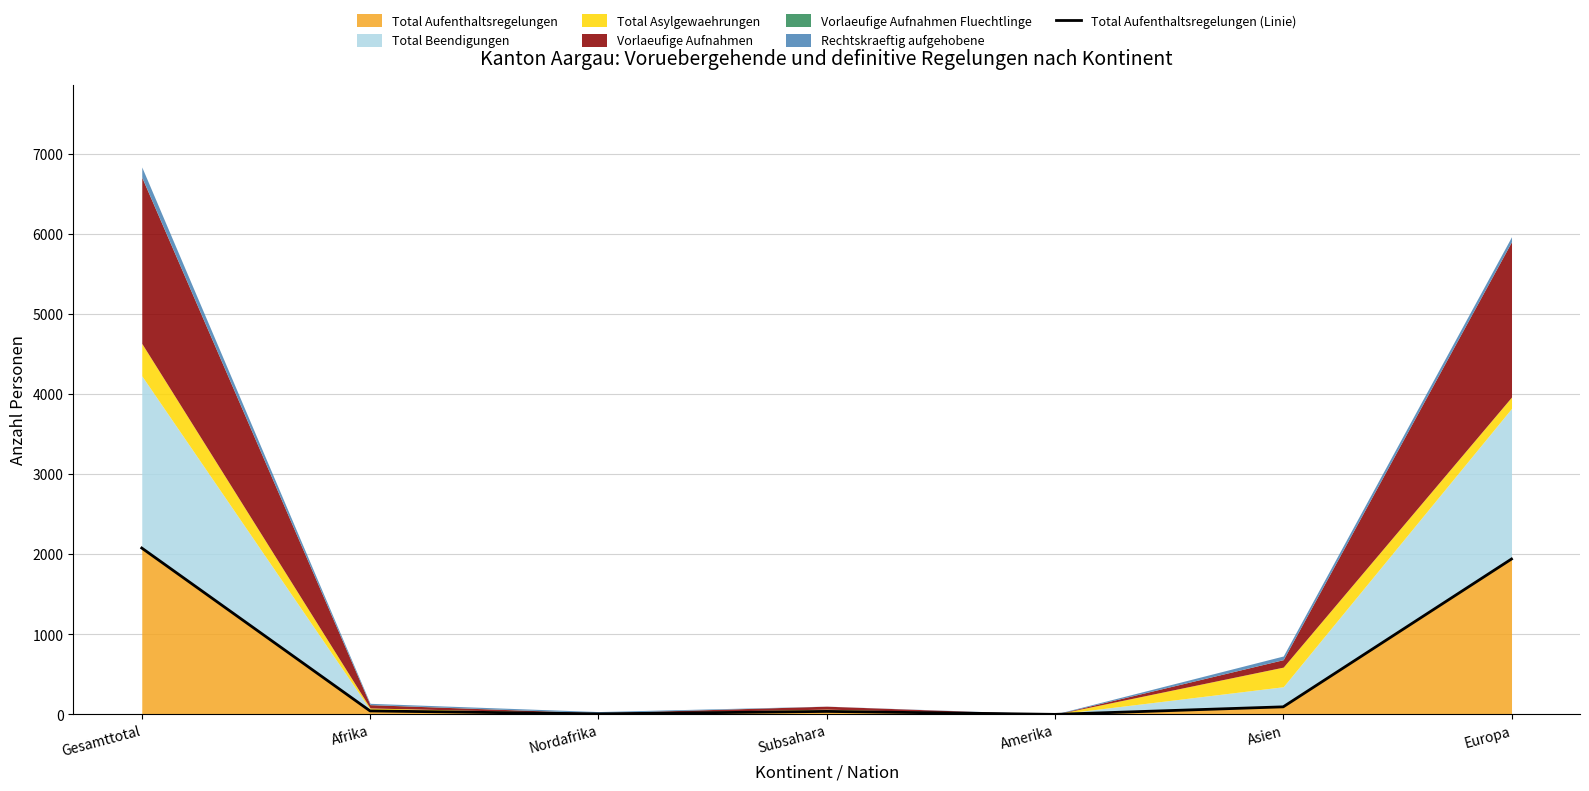

List the labels in order of value, largest first.

Gesamttotal, Europa, Asien, Afrika, Subsahara, Nordafrika, Amerika